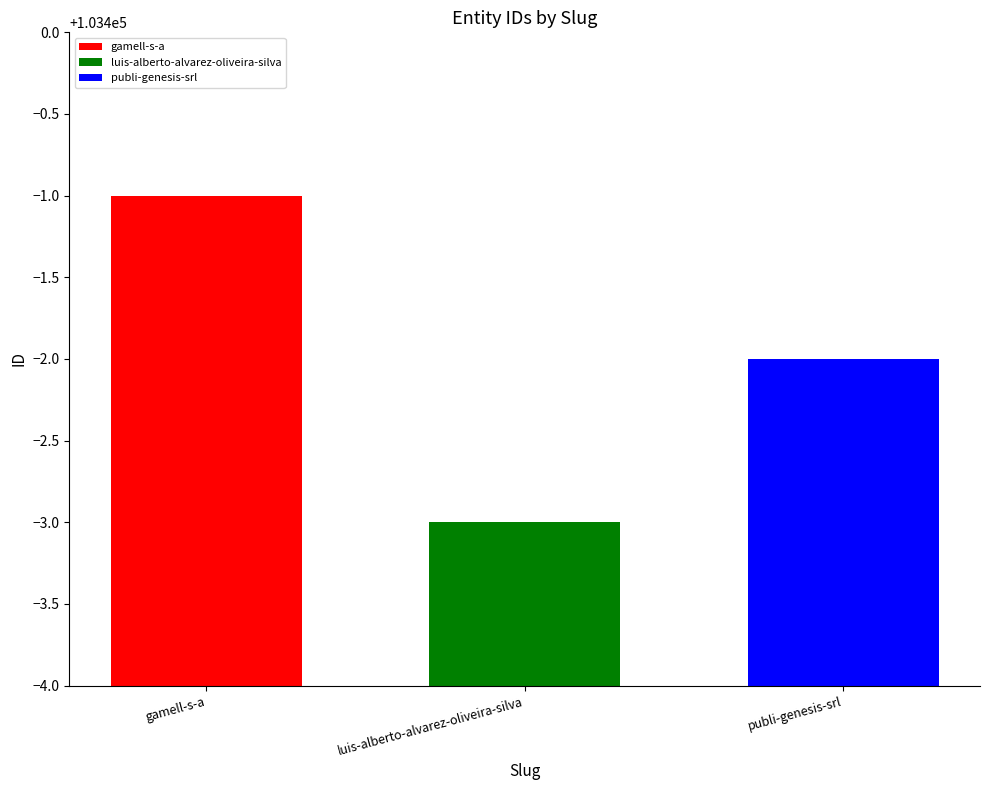

What is the maximum value for publi-genesis-srl?

103398